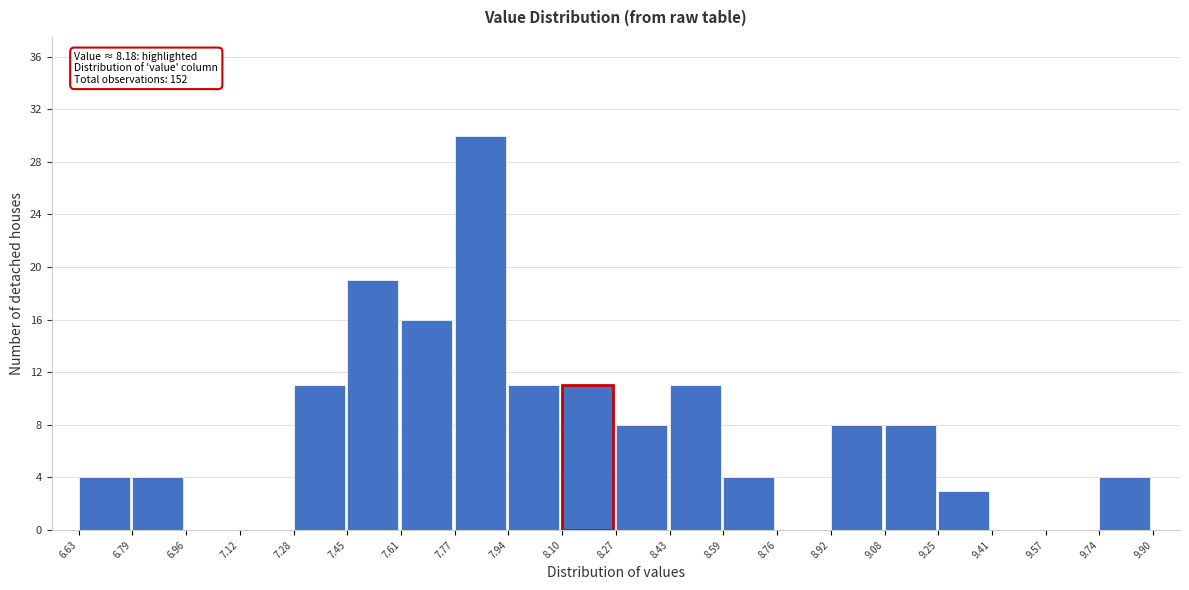

Which range on the x-axis has the tallest bar?

7.77 to 7.94